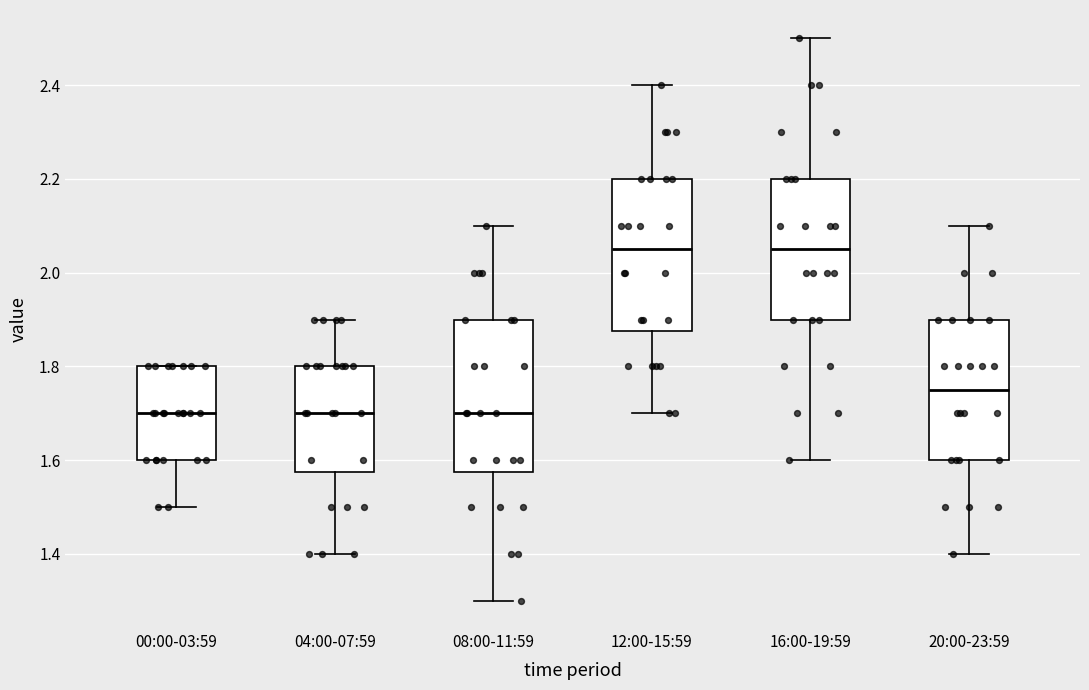

Reading left to right, transcribe this box plot: for each box, give where its median line is, the range the box spans, and where its two whiskers end, as read against the y-axis. The values are not printed on the chart, so give them approximately, as read against the axis.

00:00-03:59: median 1.70, box 1.60 to 1.80, whiskers 1.50 to 1.80
04:00-07:59: median 1.70, box 1.58 to 1.80, whiskers 1.40 to 1.90
08:00-11:59: median 1.70, box 1.58 to 1.90, whiskers 1.30 to 2.10
12:00-15:59: median 2.06, box 1.88 to 2.20, whiskers 1.70 to 2.40
16:00-19:59: median 2.06, box 1.90 to 2.20, whiskers 1.60 to 2.50
20:00-23:59: median 1.76, box 1.60 to 1.90, whiskers 1.40 to 2.10